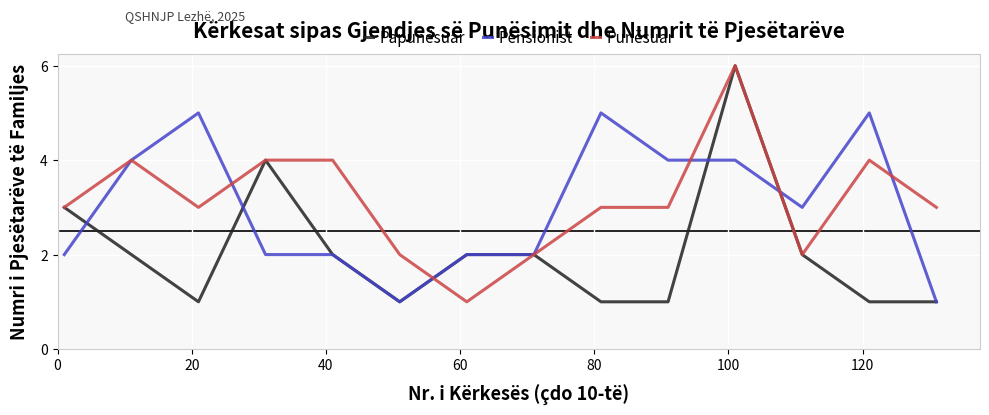

How many Papunësuar values are between 1 and 2?

11